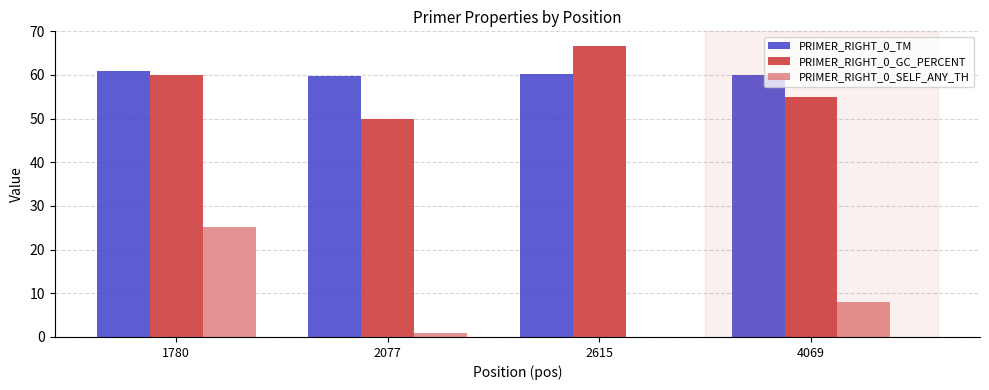

What is the sum of all PRIMER_RIGHT_0_GC_PERCENT values?

231.7